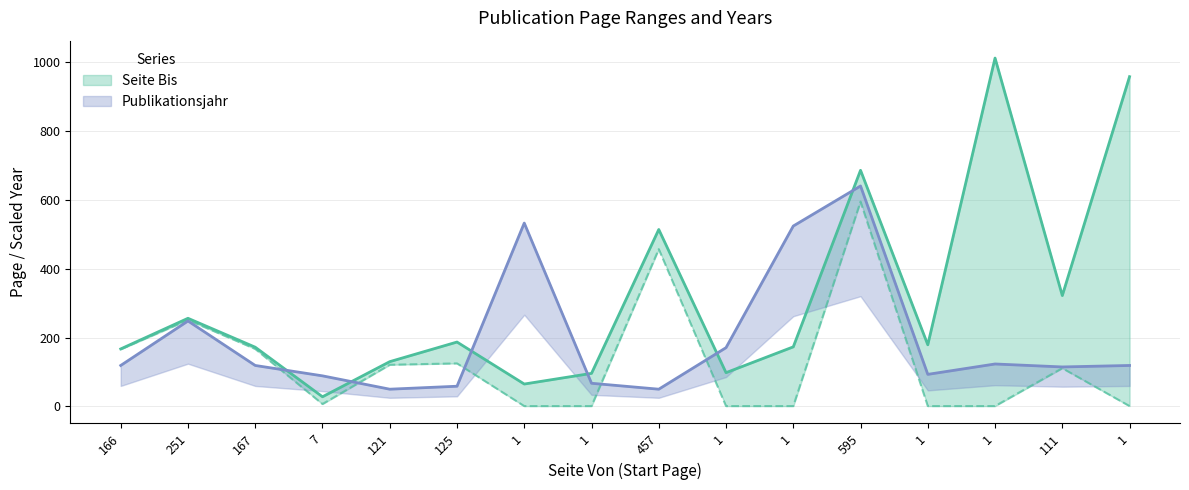

How many distinct data groups are displayed?

2